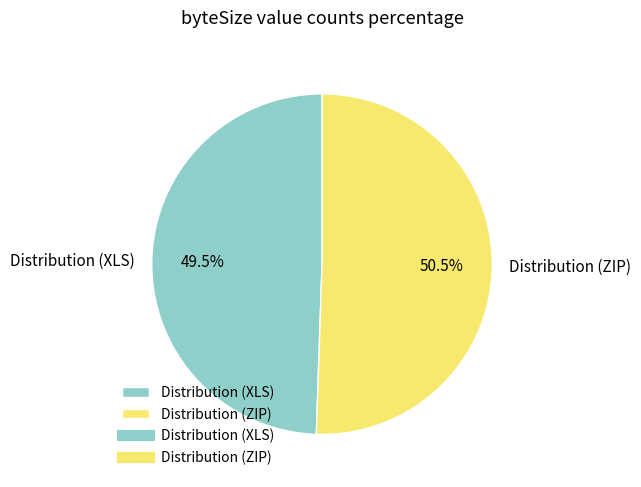

Does Distribution (ZIP) represent more than half of the total?

Yes